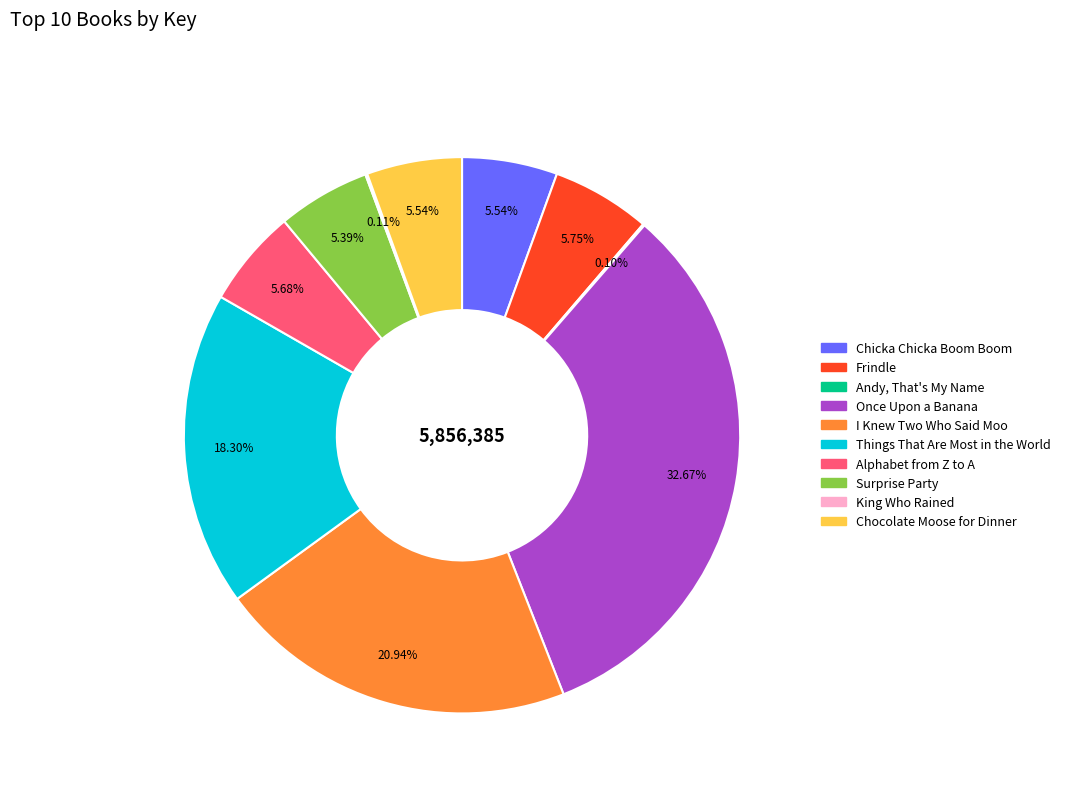

Does I Knew Two Who Said Moo represent more than half of the total?

No